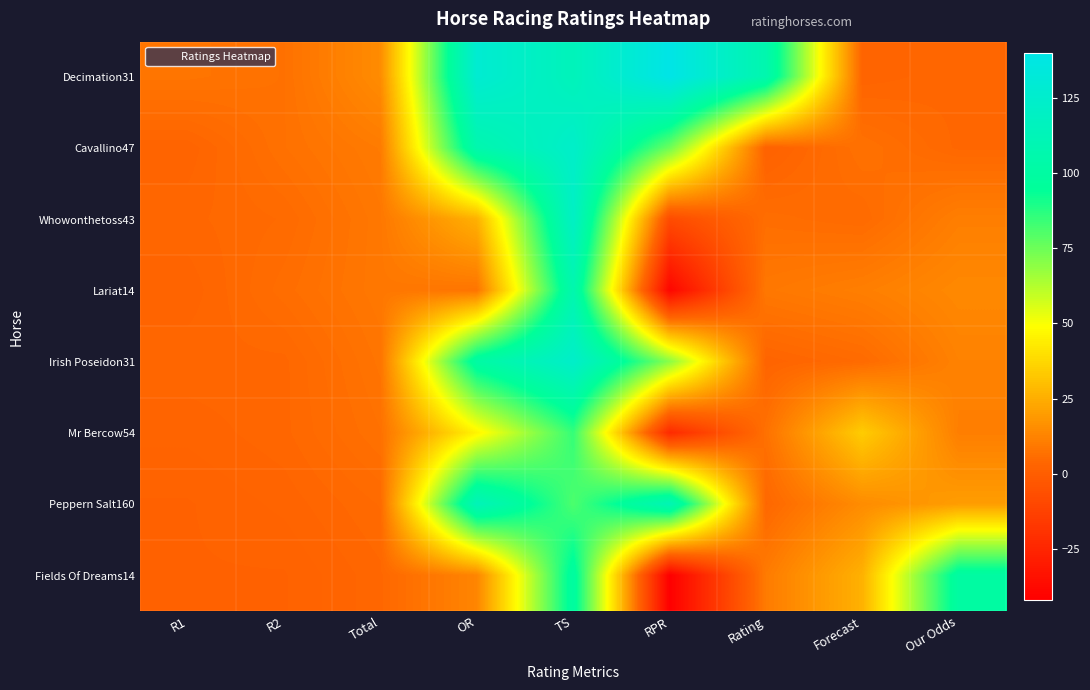

How many series are shown in this chart?

8